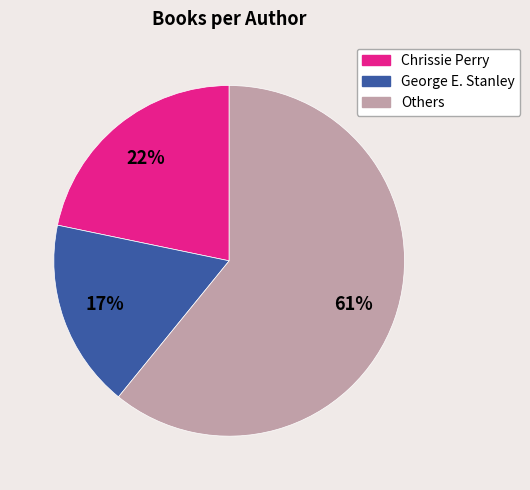

Is there any slice that represents more than half of the pie?

Yes